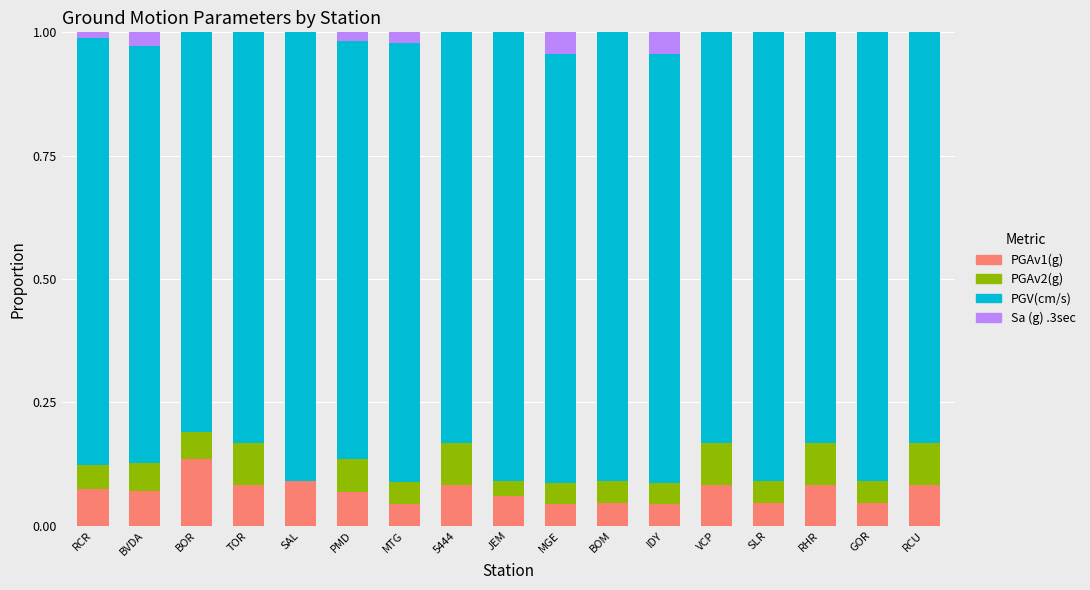

What is the total value across all series at GOR?

1.0